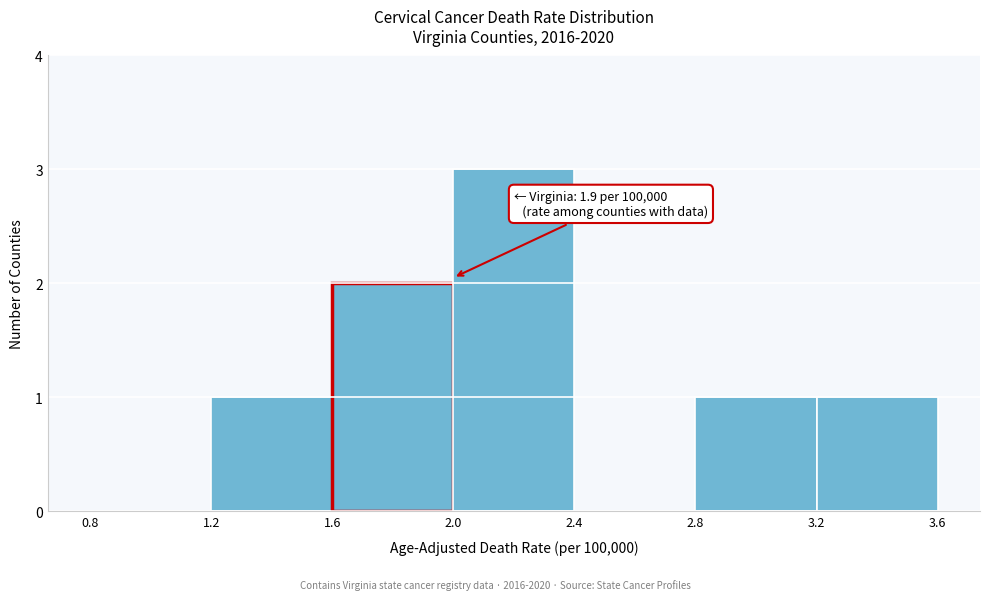

Which range on the x-axis has the tallest bar?

2.0 to 2.4